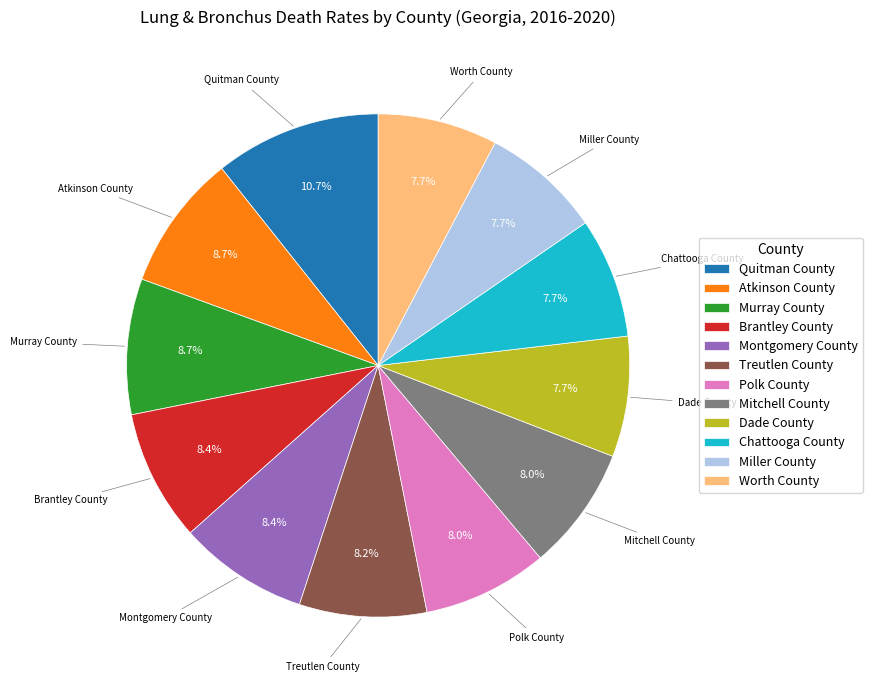

To the nearest percent, what is the combined percentage of Quitman County and Mitchell County?

19%